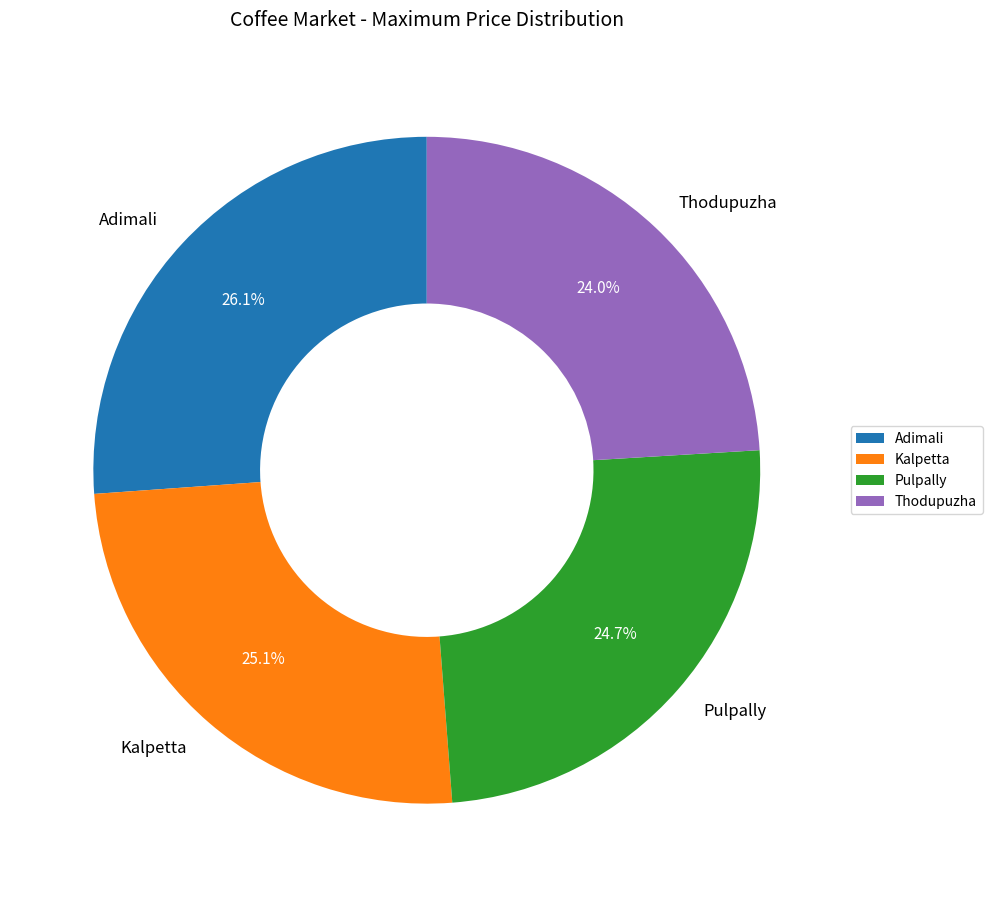

Does Thodupuzha account for over 50% of the chart?

No